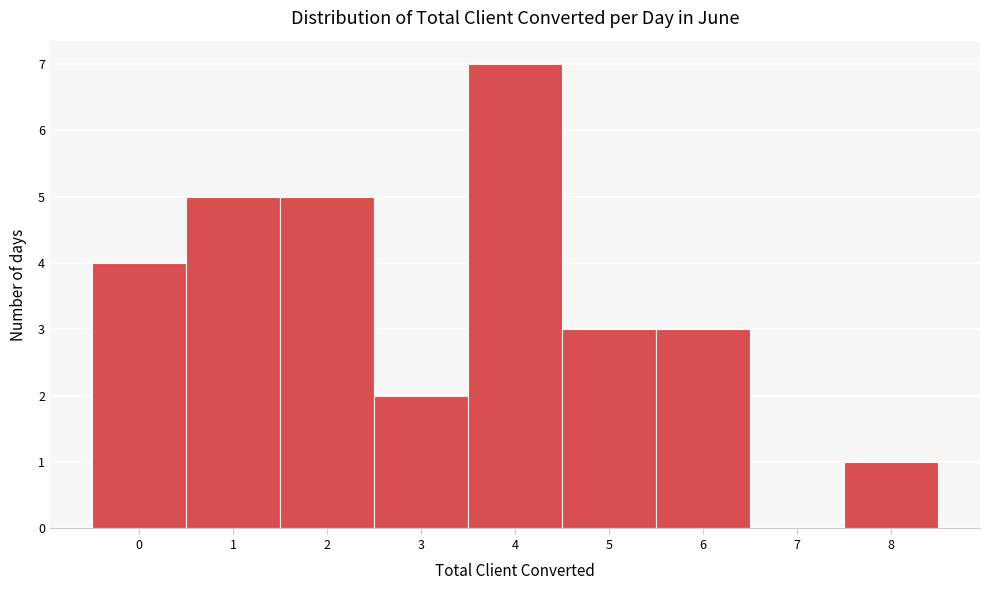

What is the height of the bar covering 5.5 to 6.5 on the x-axis? The values are not printed on the chart, so give them approximately, as read against the axis.

3